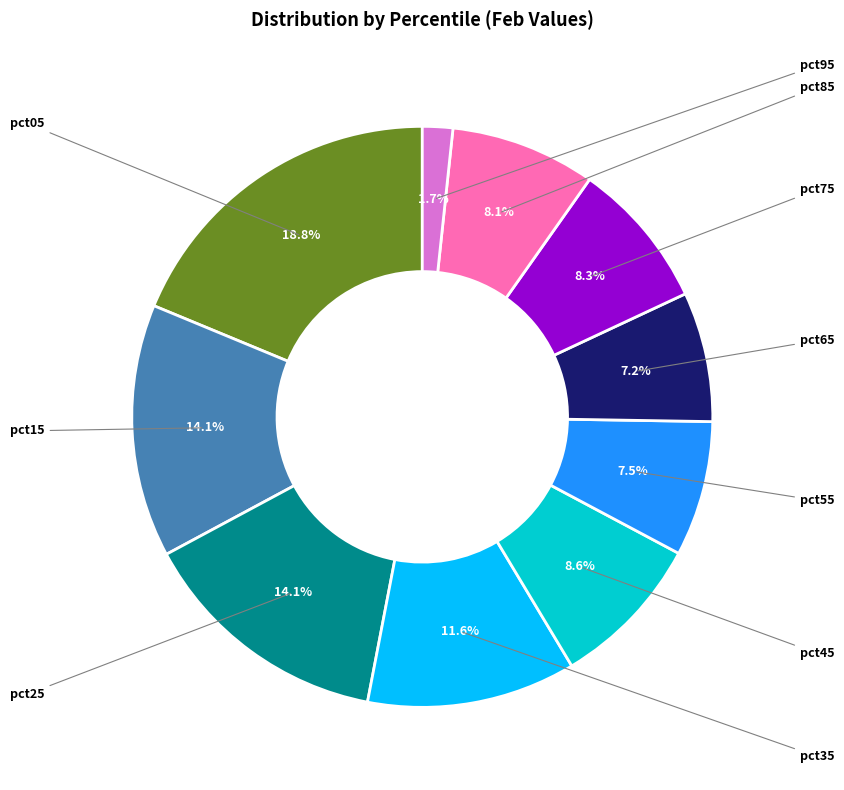

True or false: pct95 accounts for 11% of the total.

False